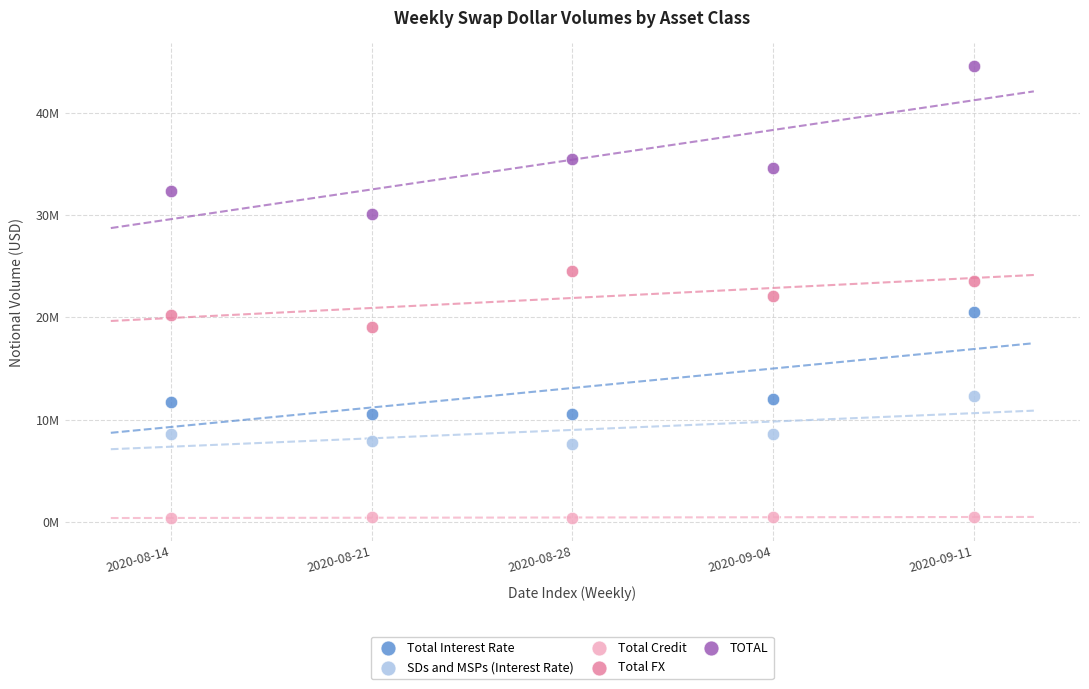

Which series reaches the minimum Y coordinate?

Total Credit